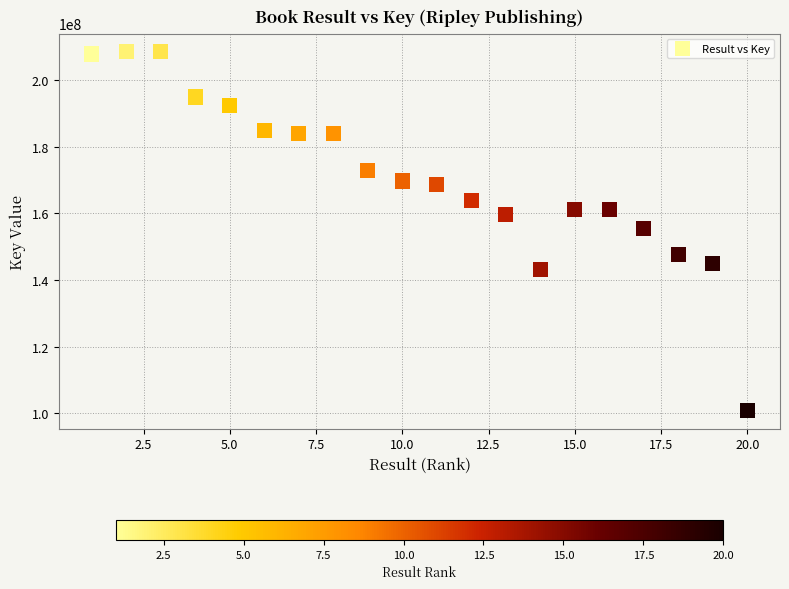

What is the range of Y values (max minus min)?

107715665